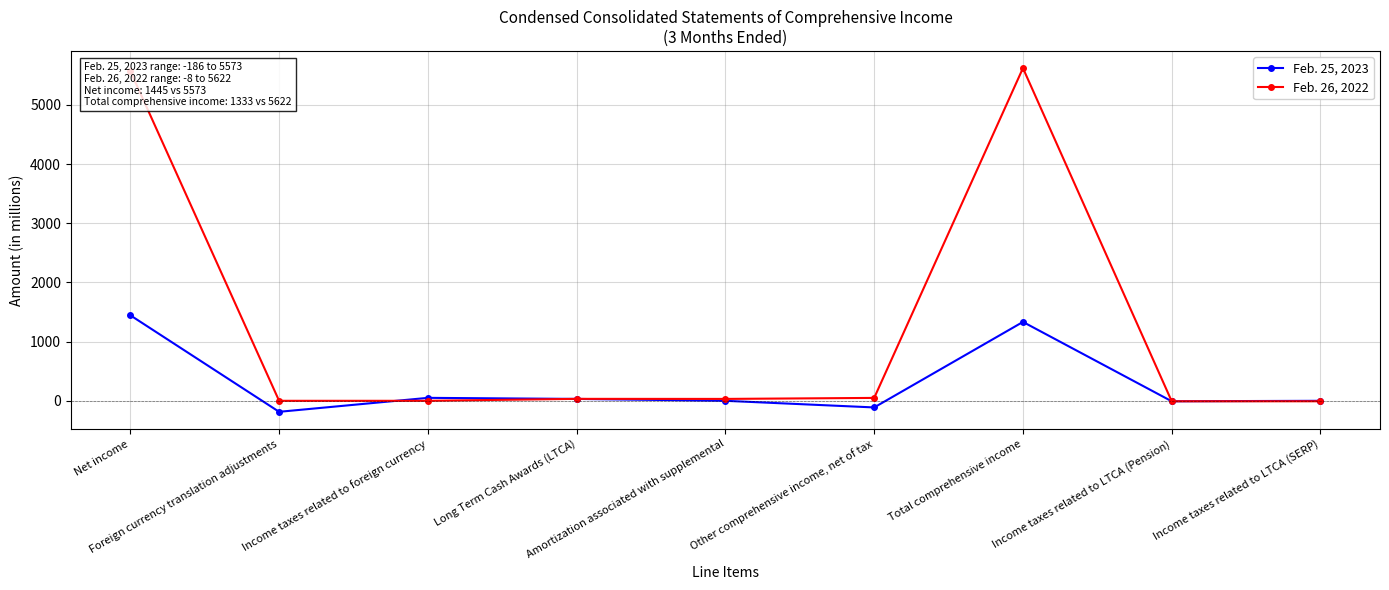

At which category does the chart reach its minimum across all series?

Foreign currency translation adjustments